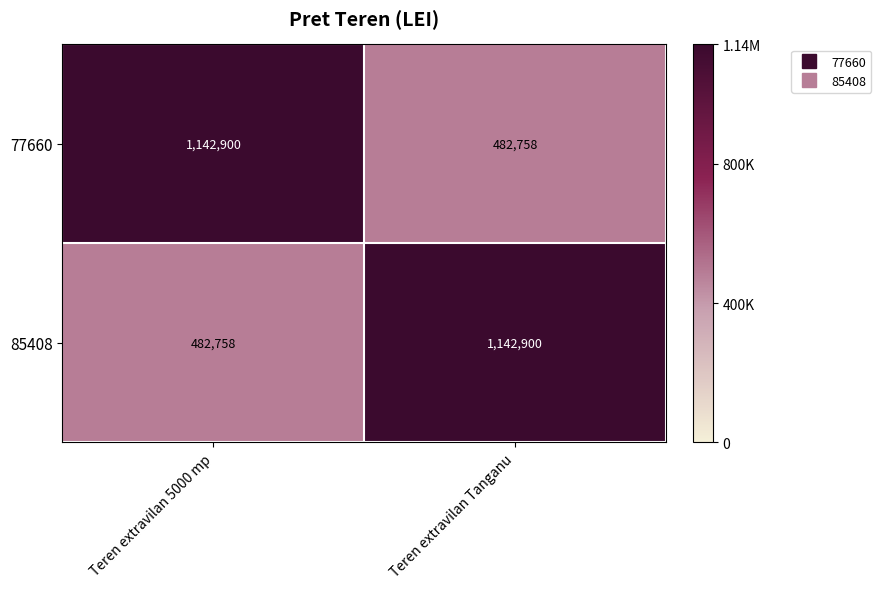

How many series are shown in this chart?

2